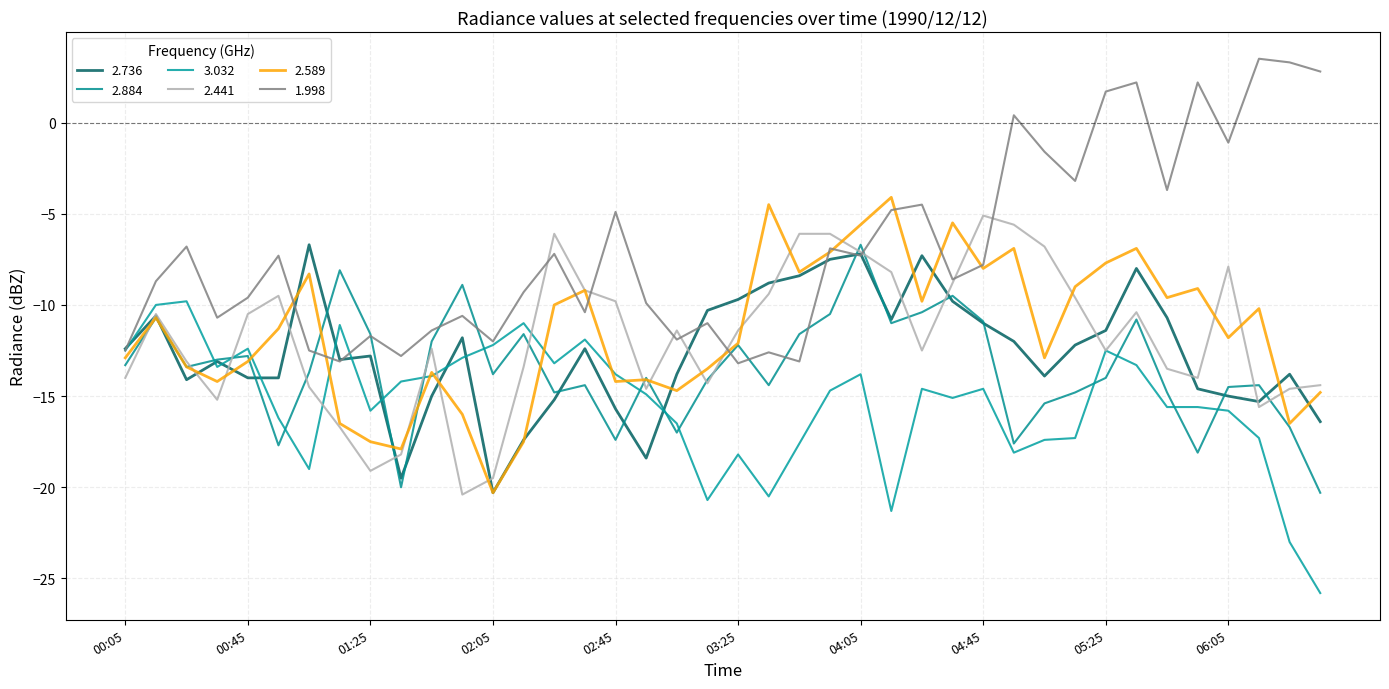

Reading right to left, transcribe all the data shown in this chart.

2.736: -16.4	-13.8	-15.3	-15.0	-14.6	-10.7	-8.0	-11.4	-12.2	-13.9	-12.0	-11.0	-9.8	-7.3	-10.8	-7.2	-7.5	-8.4	-8.8	-9.7	-10.3	-13.8	-18.4	-15.7	-12.4	-15.2	-17.4	-20.3	-11.8	-15.0	-19.5	-12.8	-13.0	-6.7	-14.0	-14.0	-13.1	-14.1	-10.6	-12.4
2.884: -20.3	-16.7	-14.4	-14.5	-18.1	-14.8	-10.8	-14.0	-14.8	-15.4	-17.6	-10.9	-9.5	-10.4	-11.0	-6.7	-10.5	-11.6	-14.4	-12.2	-14.1	-17.0	-14.0	-17.4	-14.4	-14.8	-11.6	-13.8	-8.9	-12.0	-20.0	-11.6	-8.1	-13.7	-17.7	-12.8	-13.0	-13.4	-10.7	-13.3
3.032: -25.8	-23.0	-17.3	-15.8	-15.6	-15.6	-13.3	-12.5	-17.3	-17.4	-18.1	-14.6	-15.1	-14.6	-21.3	-13.8	-14.7	-17.6	-20.5	-18.2	-20.7	-16.5	-14.9	-13.8	-11.9	-13.2	-11.0	-12.2	-12.9	-13.9	-14.2	-15.8	-11.1	-19.0	-16.2	-12.4	-13.4	-9.8	-10.0	-12.5
2.441: -14.4	-14.6	-15.6	-7.9	-14.0	-13.5	-10.4	-12.5	-9.6	-6.8	-5.6	-5.1	-8.8	-12.5	-8.2	-7.1	-6.1	-6.1	-9.4	-11.4	-14.3	-11.4	-14.6	-9.8	-9.2	-6.1	-13.4	-19.5	-20.4	-12.4	-18.2	-19.1	-16.7	-14.5	-9.5	-10.5	-15.2	-13.1	-10.5	-14.0
2.589: -14.8	-16.5	-10.2	-11.8	-9.1	-9.6	-6.9	-7.7	-9.0	-12.9	-6.9	-8.0	-5.5	-9.8	-4.1	-5.6	-7.1	-8.2	-4.5	-12.1	-13.5	-14.7	-14.1	-14.2	-9.2	-10.0	-17.5	-20.3	-16.0	-13.7	-17.9	-17.5	-16.5	-8.3	-11.3	-13.1	-14.2	-13.4	-10.7	-12.9
1.998: 2.8	3.3	3.5	-1.1	2.2	-3.7	2.2	1.7	-3.2	-1.6	0.4	-7.8	-8.6	-4.5	-4.8	-7.3	-6.9	-13.1	-12.6	-13.2	-11.0	-11.9	-9.9	-4.9	-10.4	-7.2	-9.3	-12.0	-10.6	-11.4	-12.8	-11.7	-13.1	-12.5	-7.3	-9.6	-10.7	-6.8	-8.7	-12.5